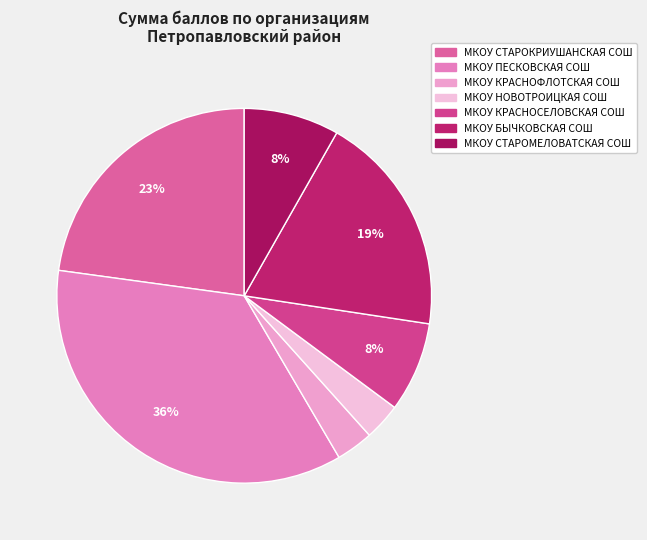

To the nearest percent, what is the combined percentage of МКОУ КРАСНОФЛОТСКАЯ СОШ and МКОУ СТАРОКРИУШАНСКАЯ СОШ?

26%